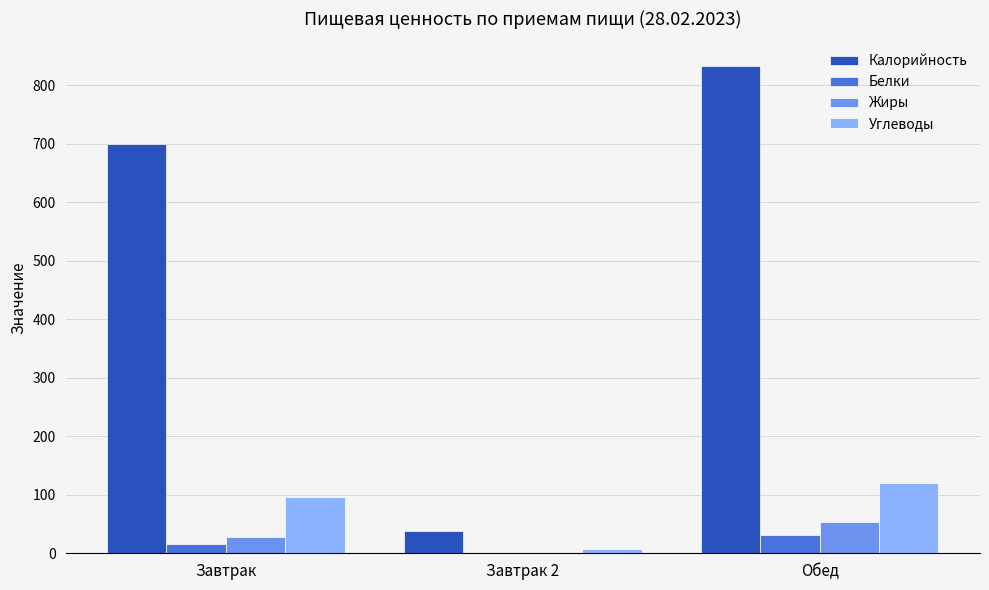

The value of Жиры at Завтрак 2 is 0. True or false?

True